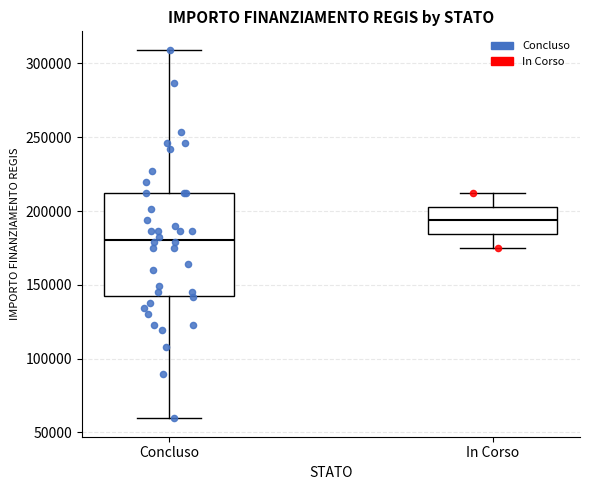

Reading left to right, read every box against the y-axis: the position of its median line, the range the box covers, and the ends of its whiskers. The values are not printed on the chart, so give them approximately, as read against the axis.

Concluso: median 180000, box 145000 to 210000, whiskers 60000 to 310000
In Corso: median 195000, box 185000 to 205000, whiskers 175000 to 210000